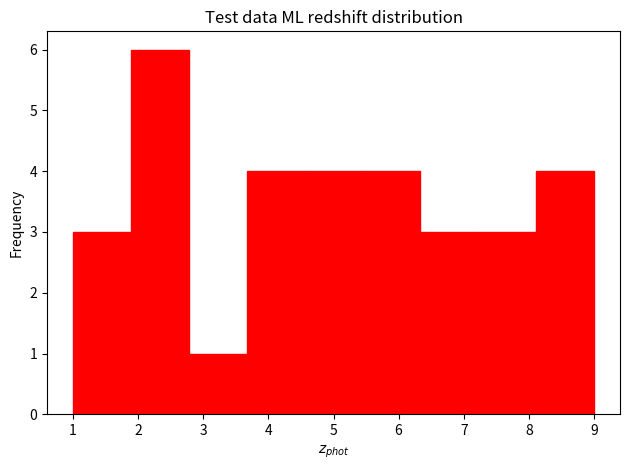

What is the height of the bar covering 1.0 to 1.9 on the x-axis? Neither the bar edges nor the heights are printed on the chart, so give them approximately, as read against the axes.

3